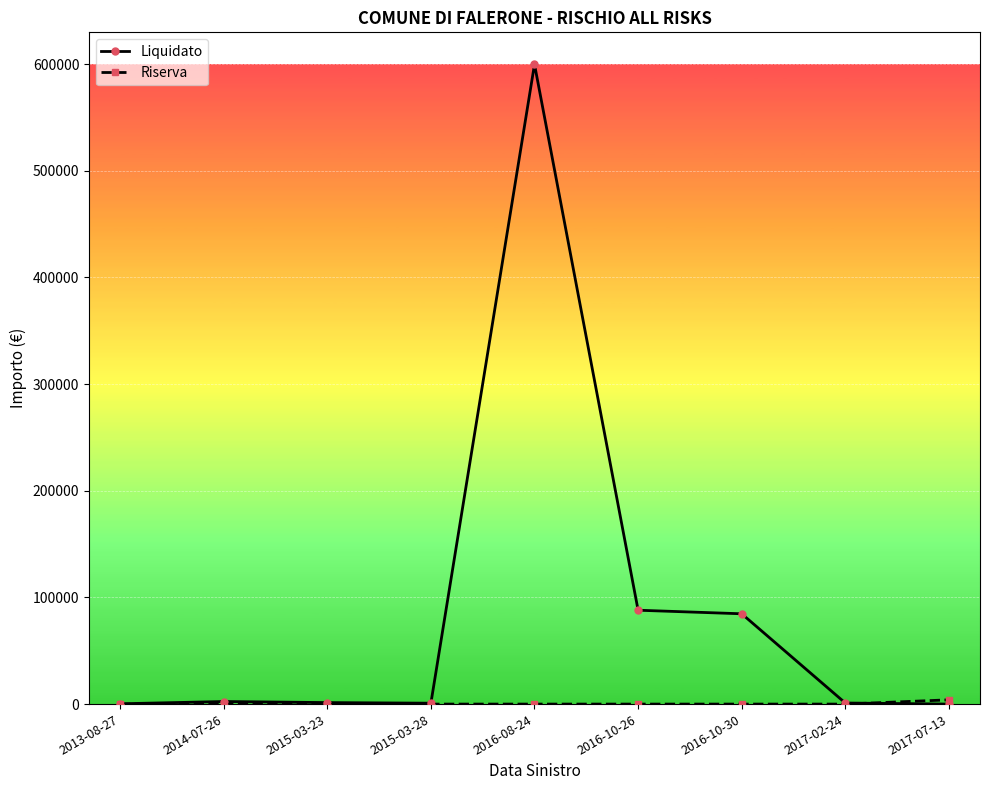

What is the total value across all series at 2017-02-24?

1000